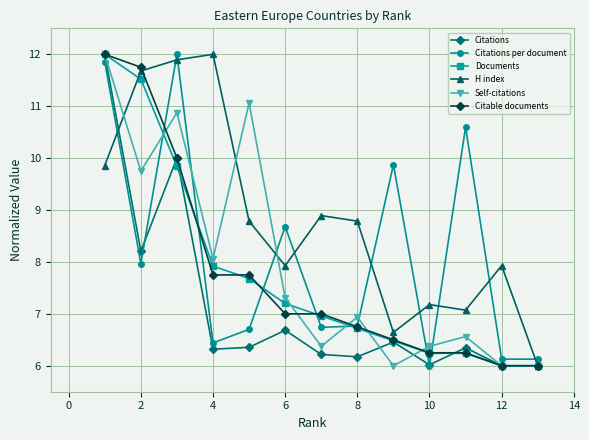

What is the maximum value for Self-citations?

12.0